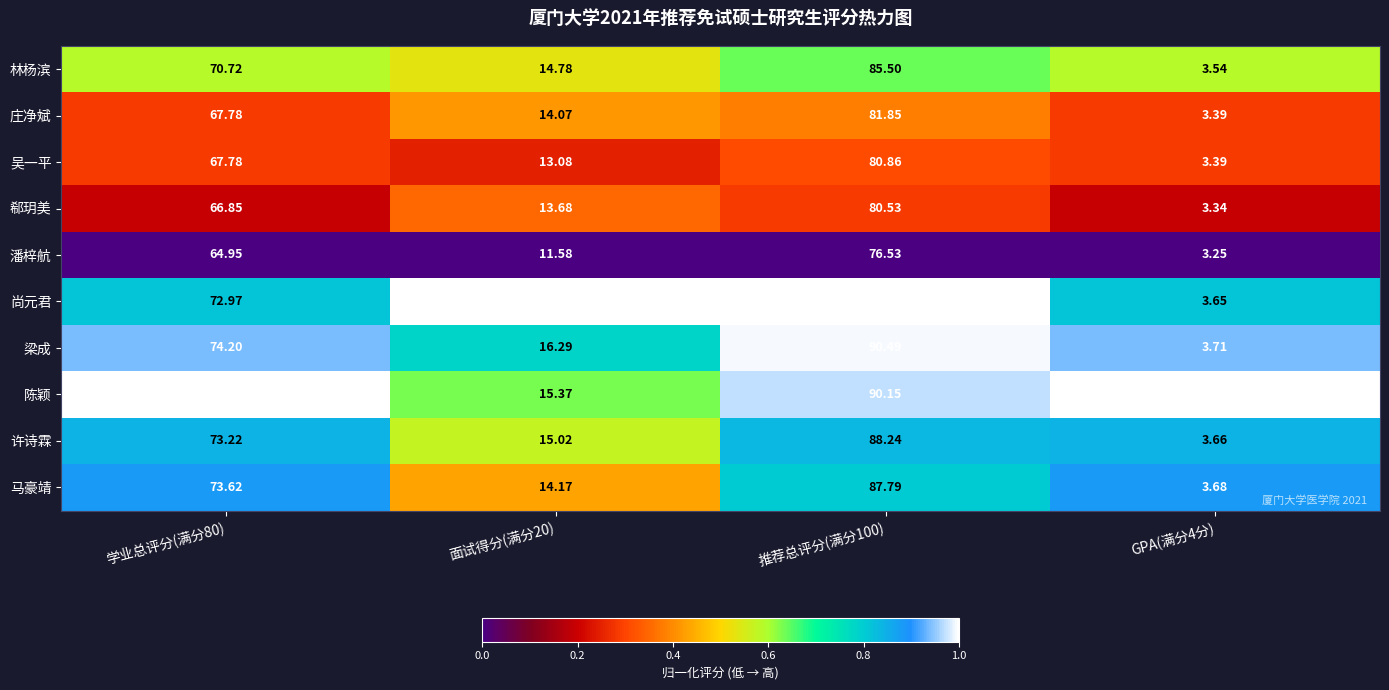

List the series in order of their peak value, lowest first.

潘梓航, 郗玥美, 吴一平, 庄净斌, 林杨滨, 马豪靖, 许诗霖, 陈颖, 梁成, 尚元君